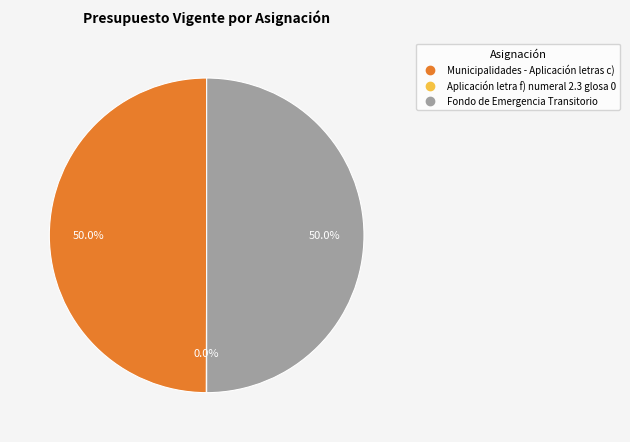

How much of the chart is everything except Municipalidades - Aplicación letras c)?

50.0%